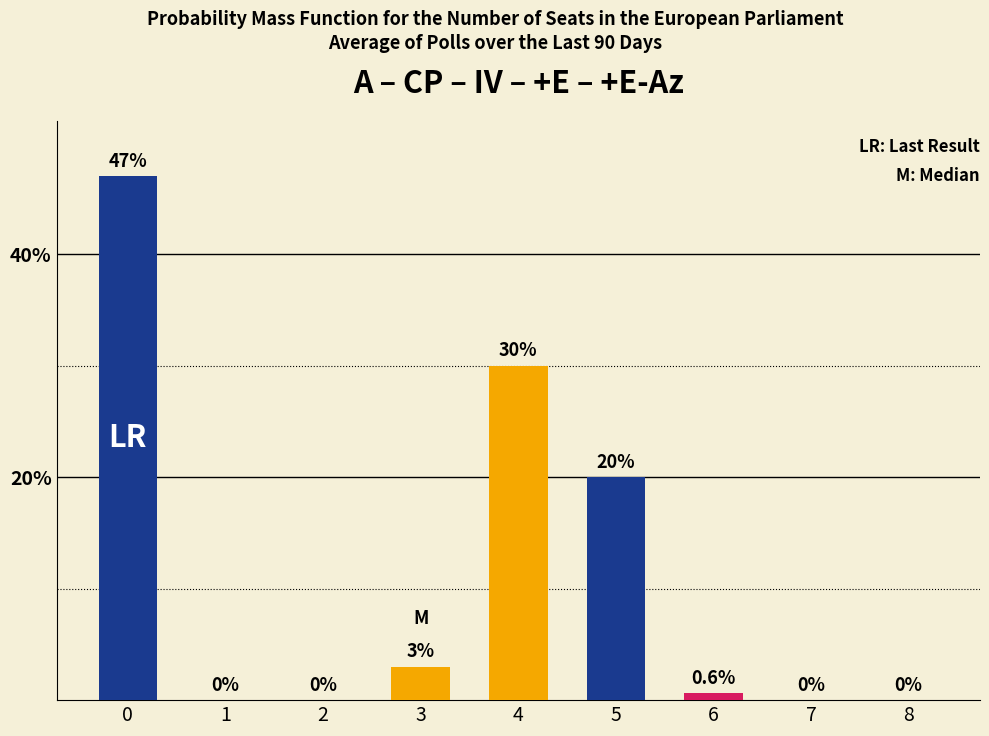

What is the approximate value at 5?

20.0